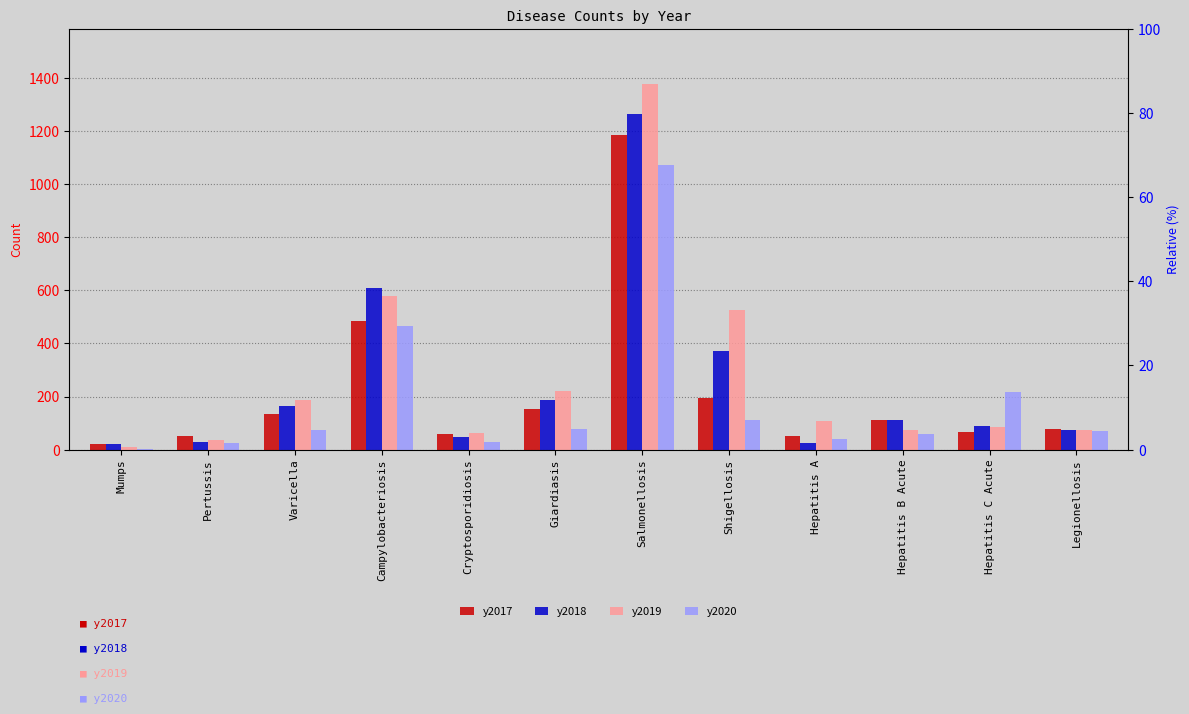

The value of y2017 at Hepatitis C Acute is 43. True or false?

False